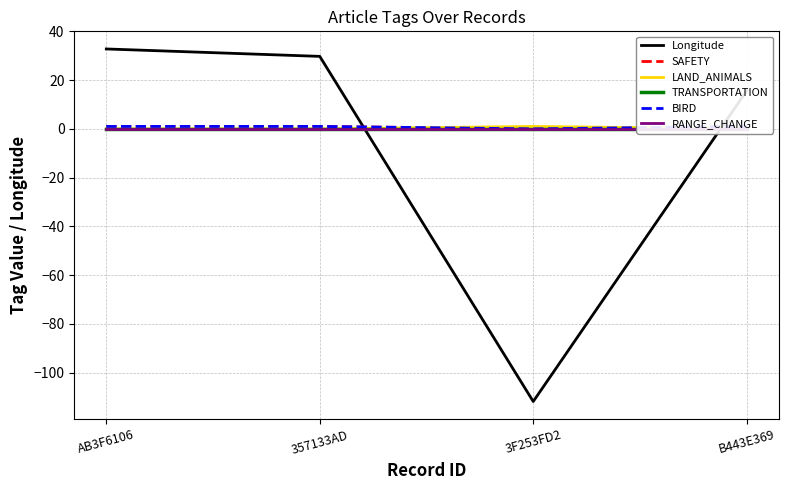

Is this an area chart (filled region under the line)?

No